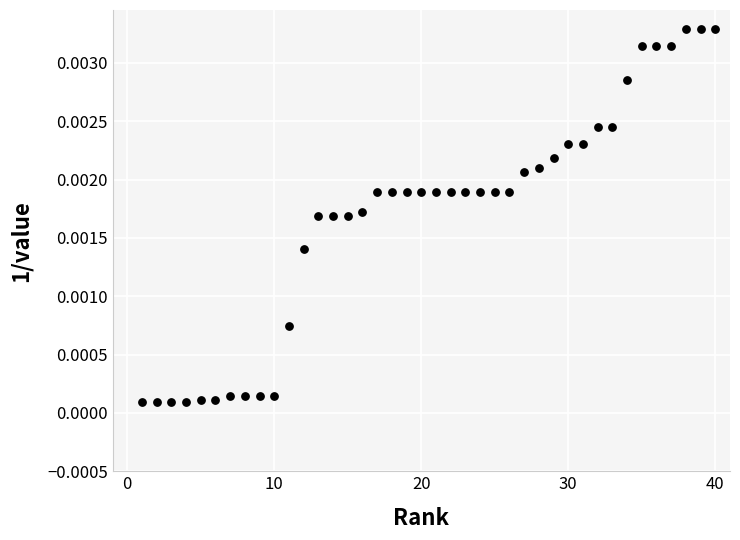

What is the range of X values (max minus min)?

39.0